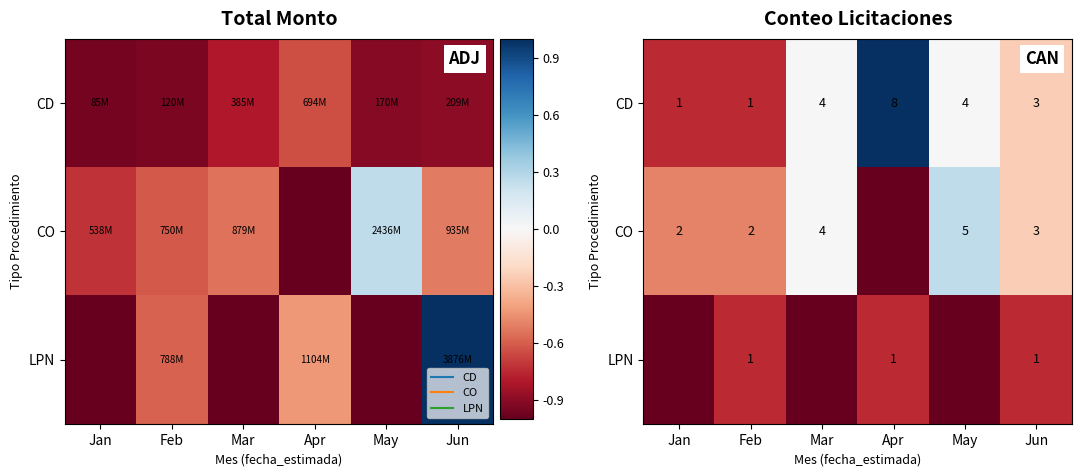

At Mar, list the series in order from smallest to largest.

LPN, CD, CO